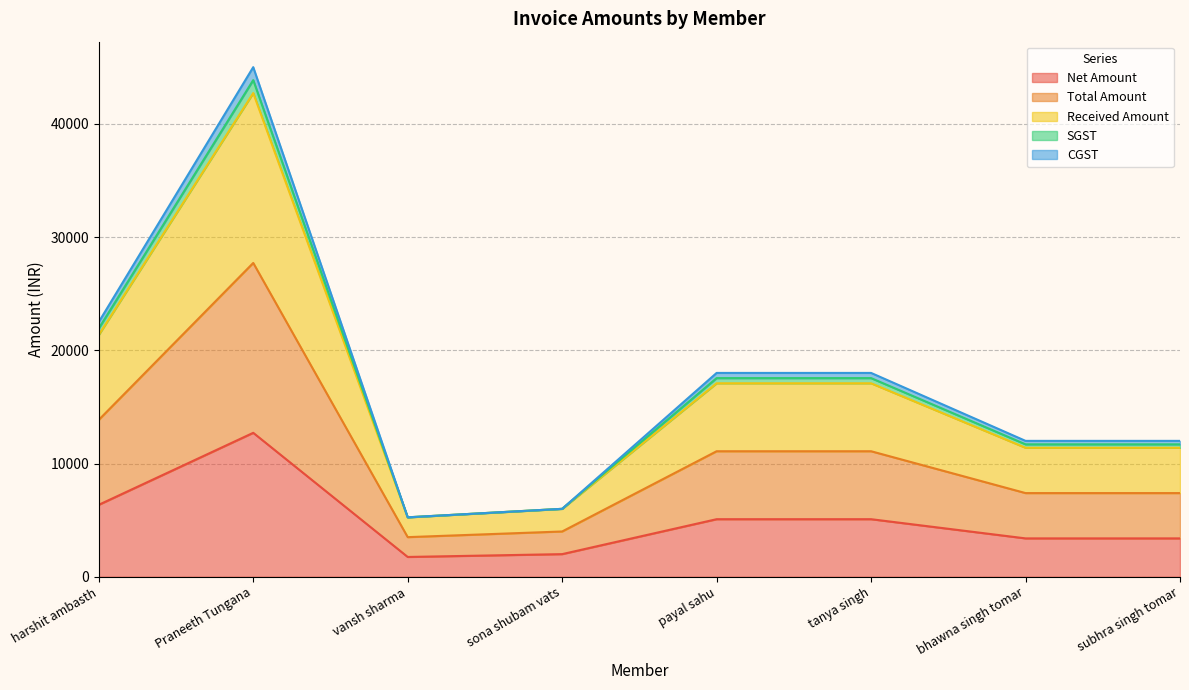

Between Praneeth Tungana and tanya singh, which is larger?

Praneeth Tungana